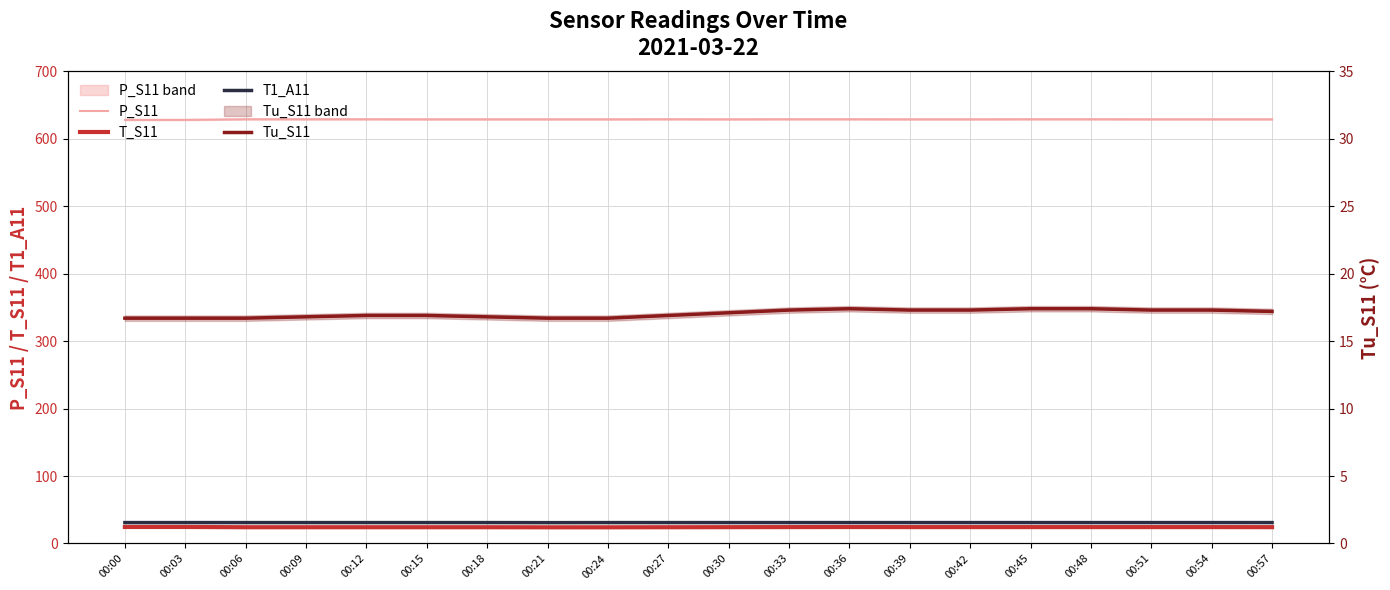

Where is the first local maximum for T_S11?

00:36